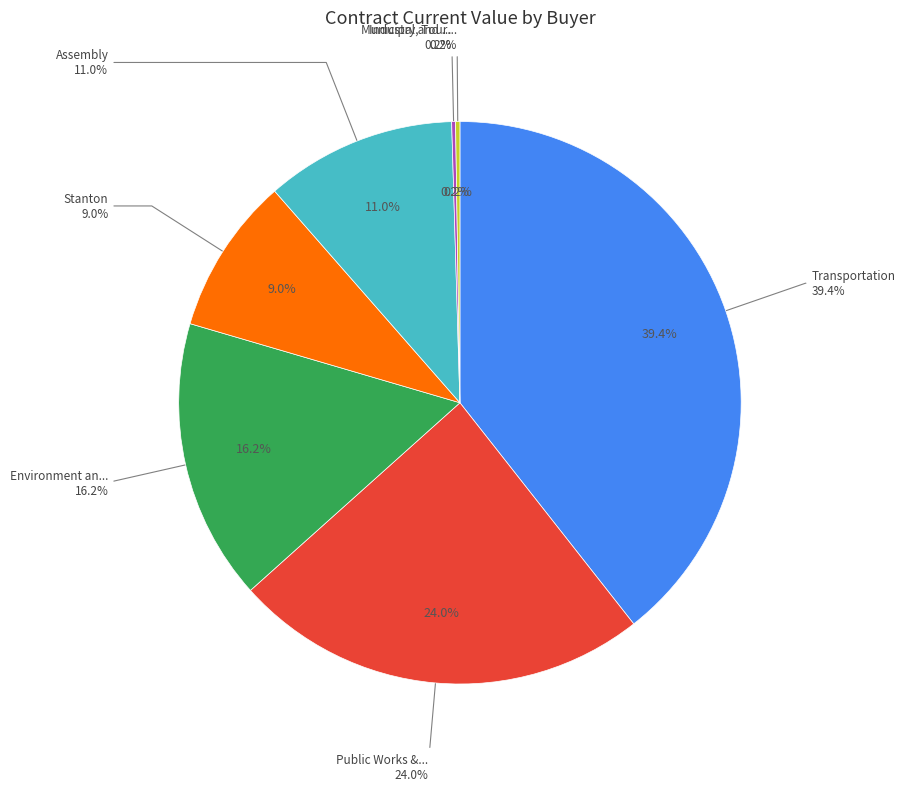

To the nearest percent, what is the difference between the Public Works & Services and Assembly slice percentages?

13%